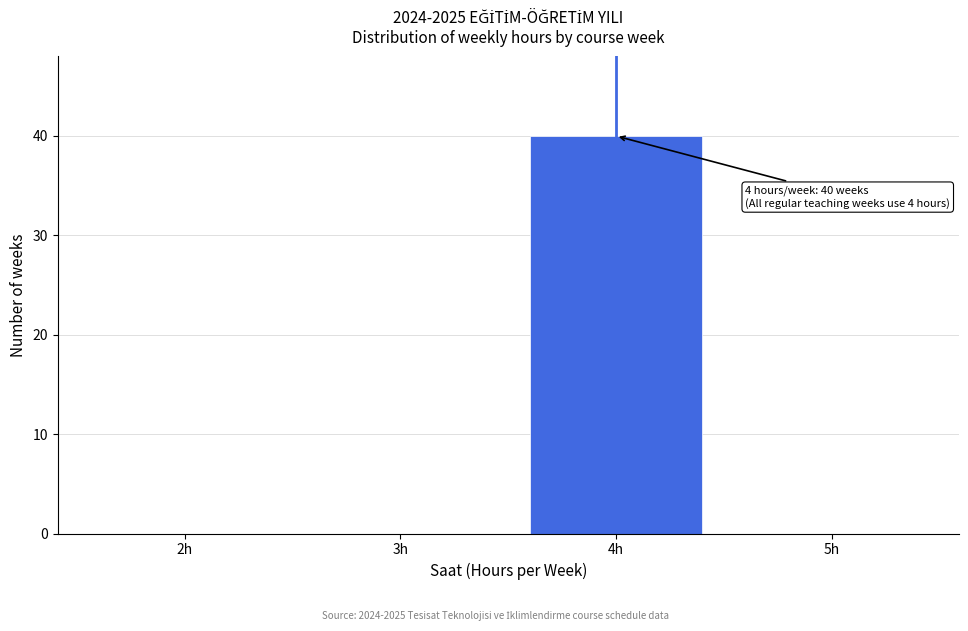

Reading left to right, list all the values displayed in this chart.

2h=0	3h=0	4h=40	5h=0